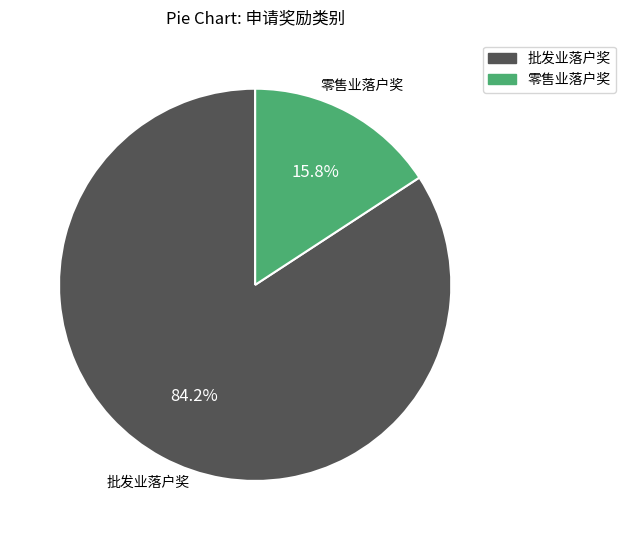

Between 零售业落户奖 and 批发业落户奖, which is larger?

批发业落户奖